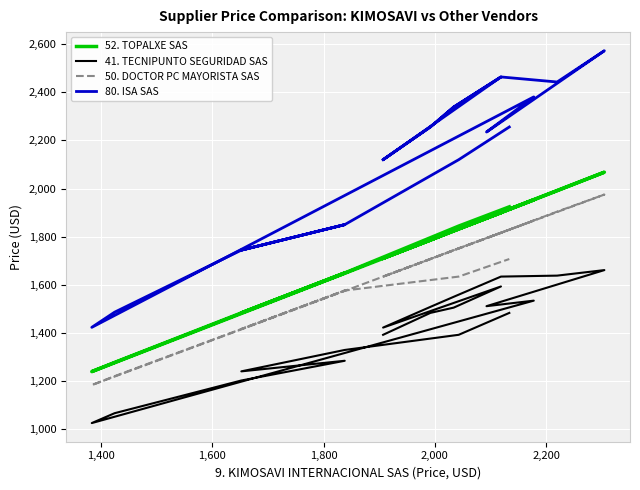

True or false: 80. ISA SAS and 50. DOCTOR PC MAYORISTA SAS intersect in this chart.

False